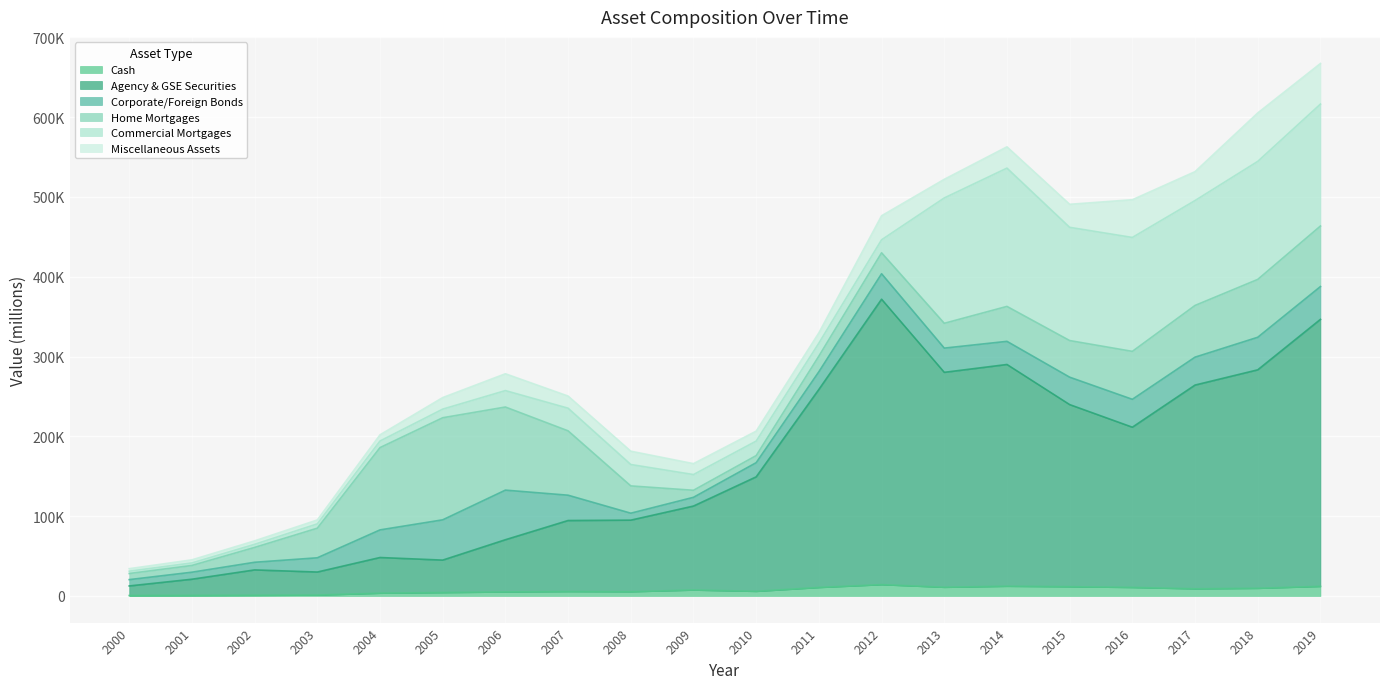

What is the greatest value displayed?

357557